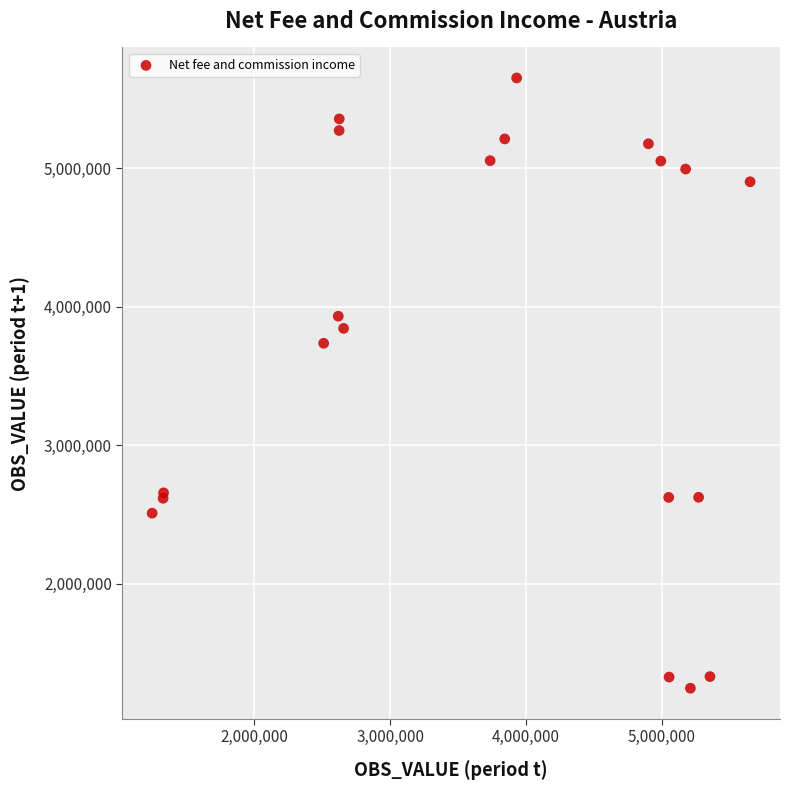

What Y value in the scatter plot is closest to 3448173?

3735448